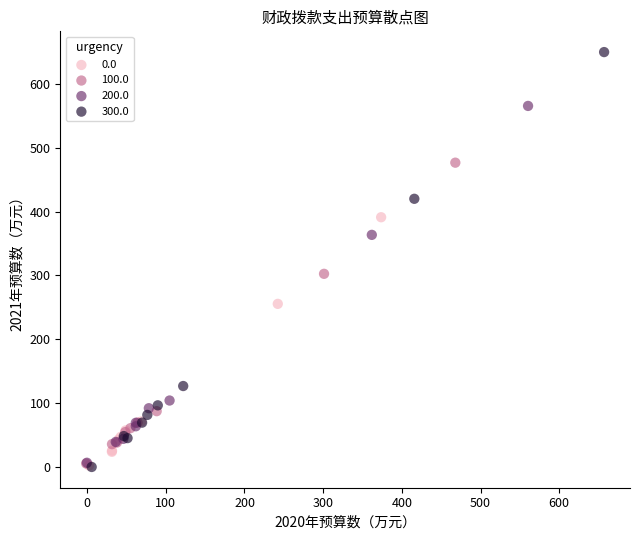

Which series contains the highest Y value?

300.0